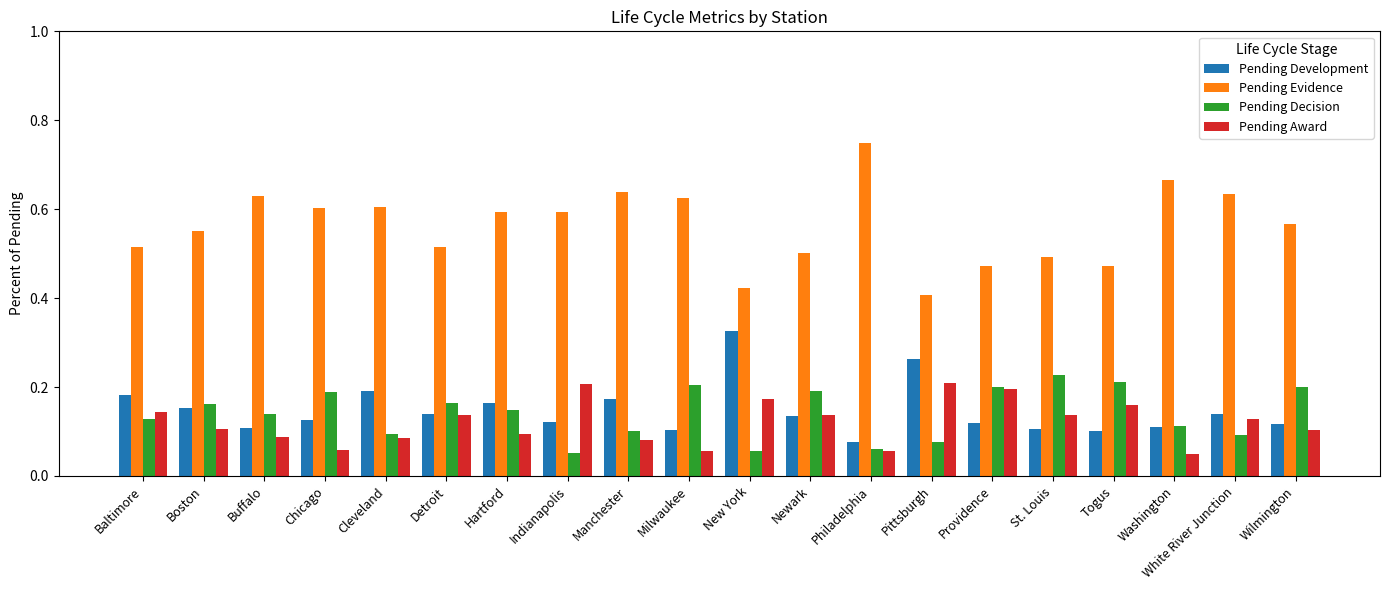

Which label corresponds to the largest value in the chart?

Philadelphia